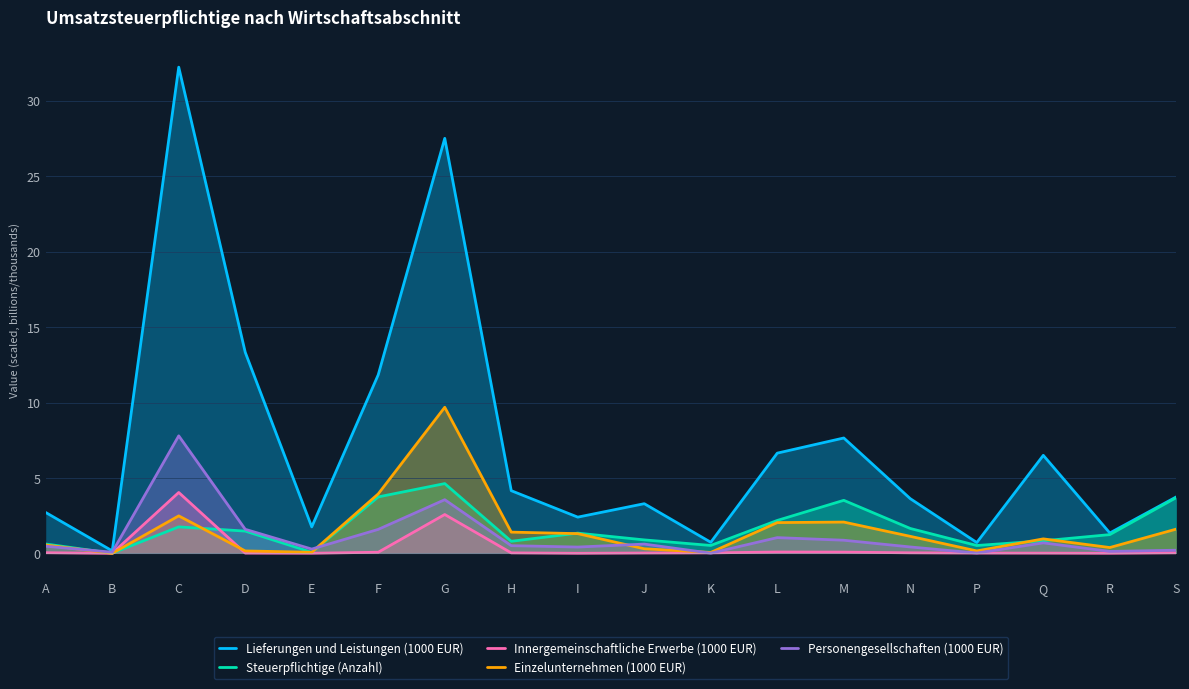

Which category has the highest value in the Einzelunternehmen (1000 EUR) series?

G